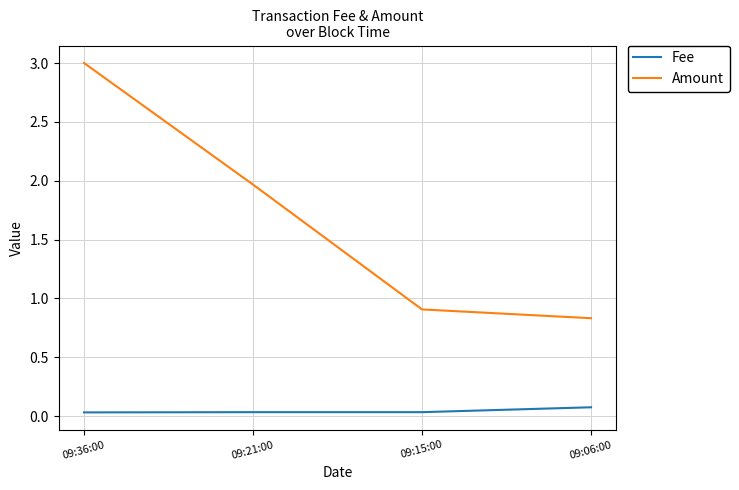

True or false: Amount and Fee cross at least once.

False